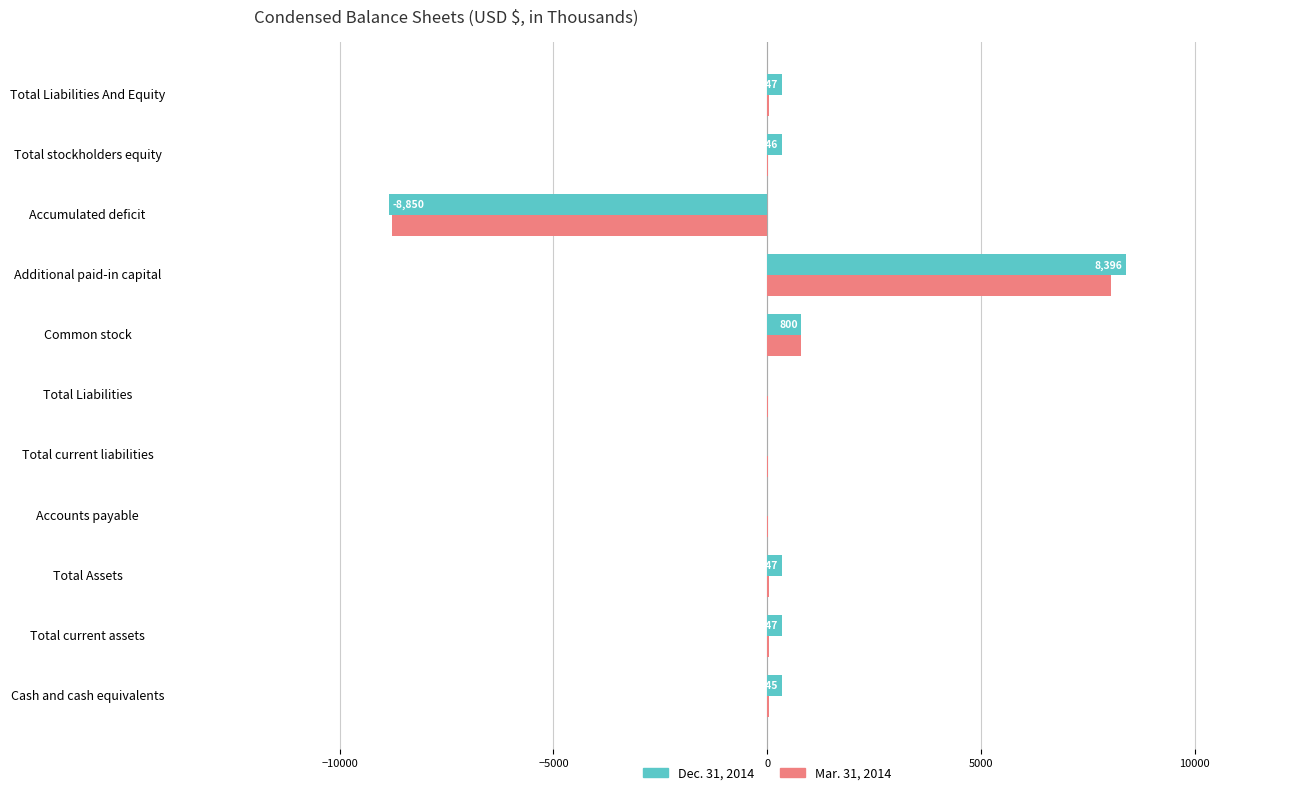

What is the greatest value displayed?

8396